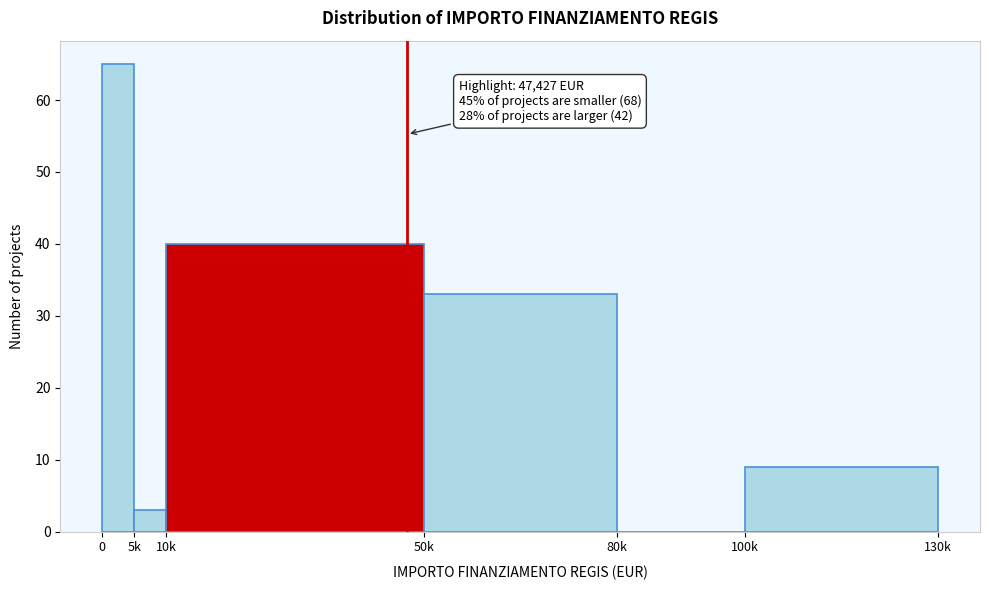

Reading left to right, transcribe all the data shown in this chart.

0=65	5k=3	10k=40	50k=33	80k=0	100k=9